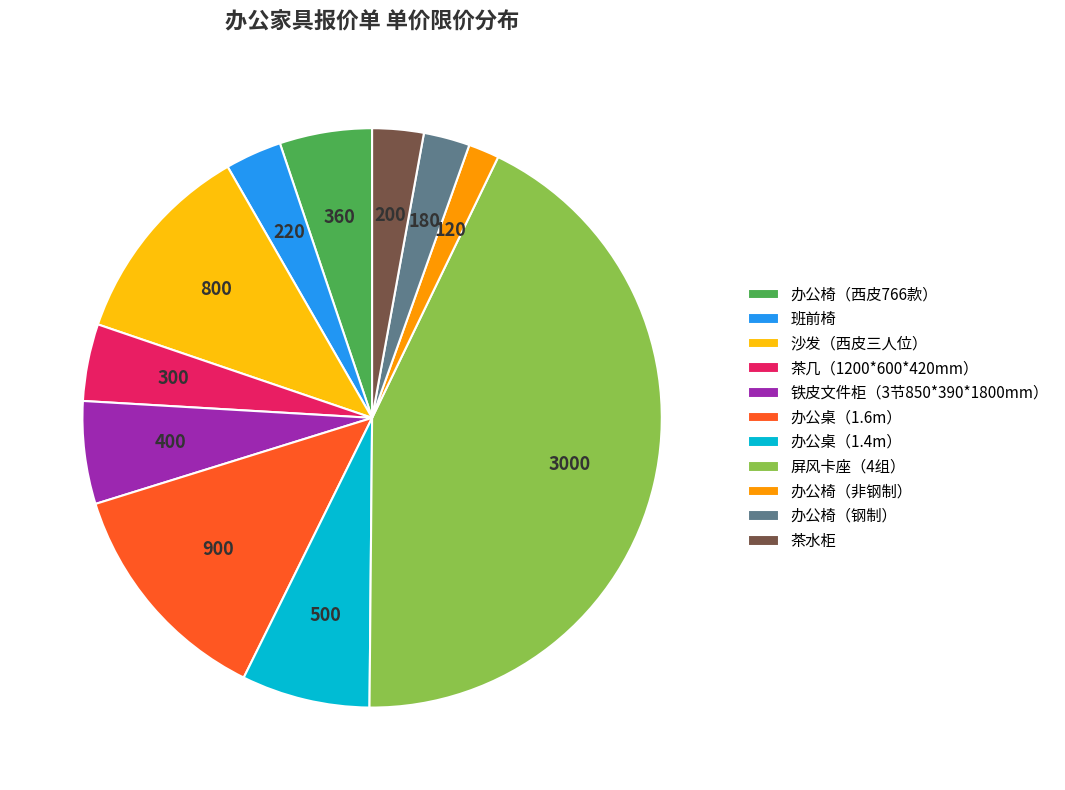

Combined, do 屏风卡座（4组） and 茶几（1200*600*420mm） account for over 50%?

No